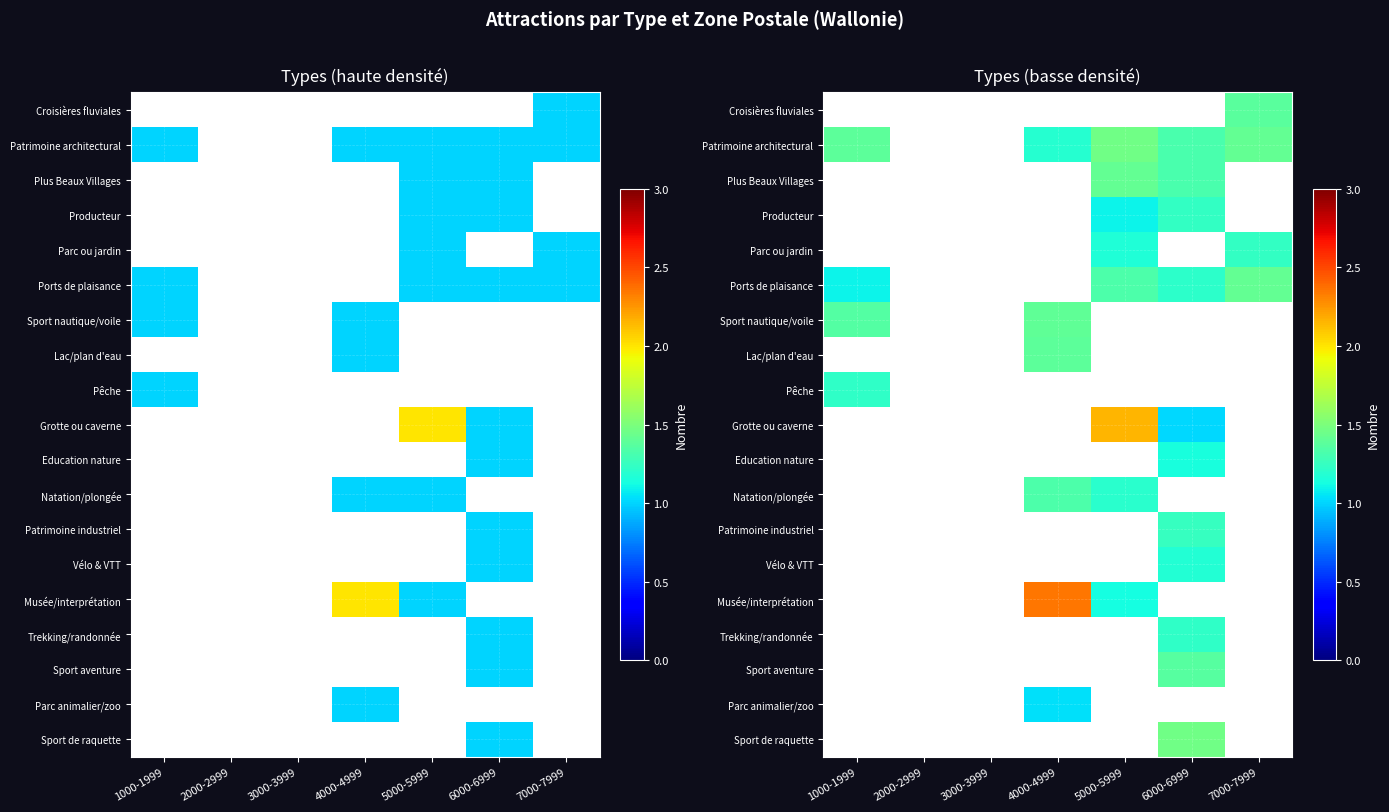

What is the minimum value shown in the chart?

1.0